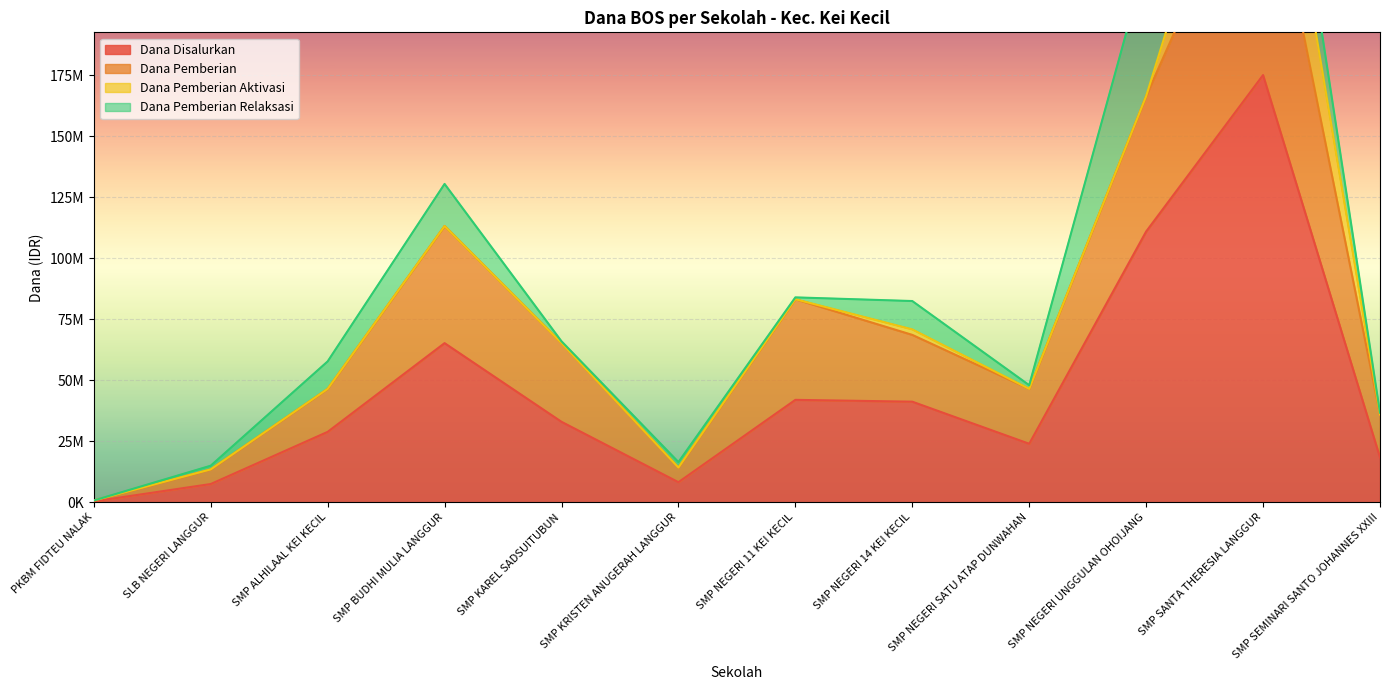

What is the difference between the second highest and minimum values in the Dana Pemberian series?

165750000